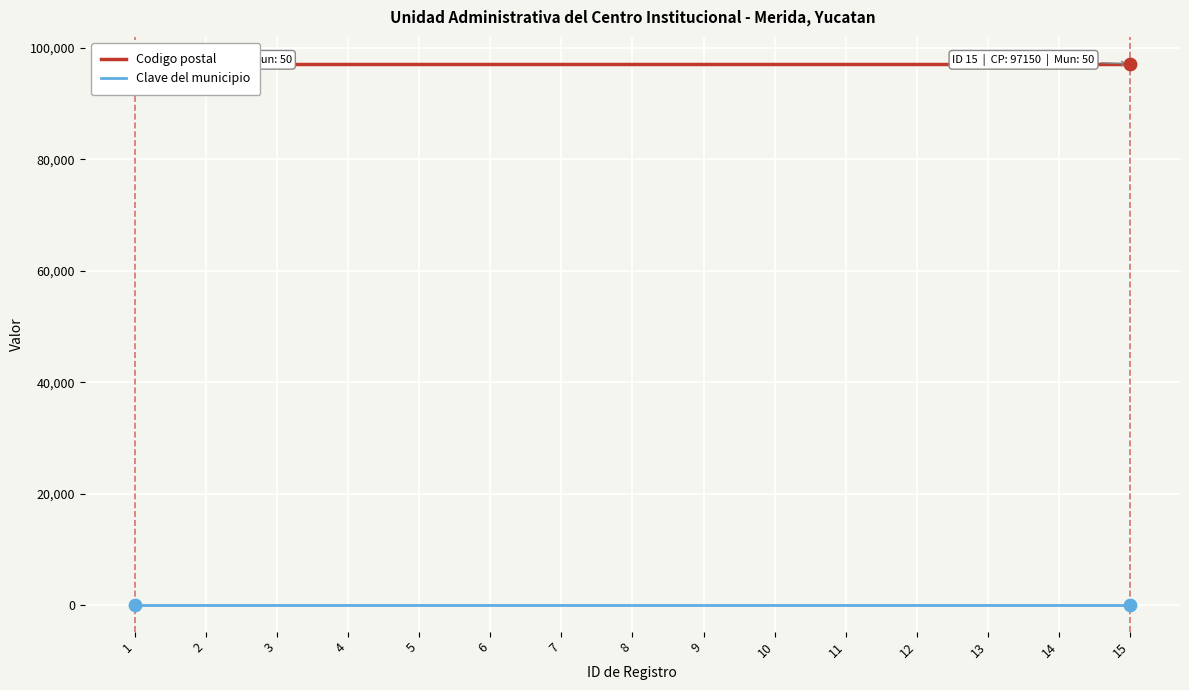

What is the total value across all series at 9?

97200